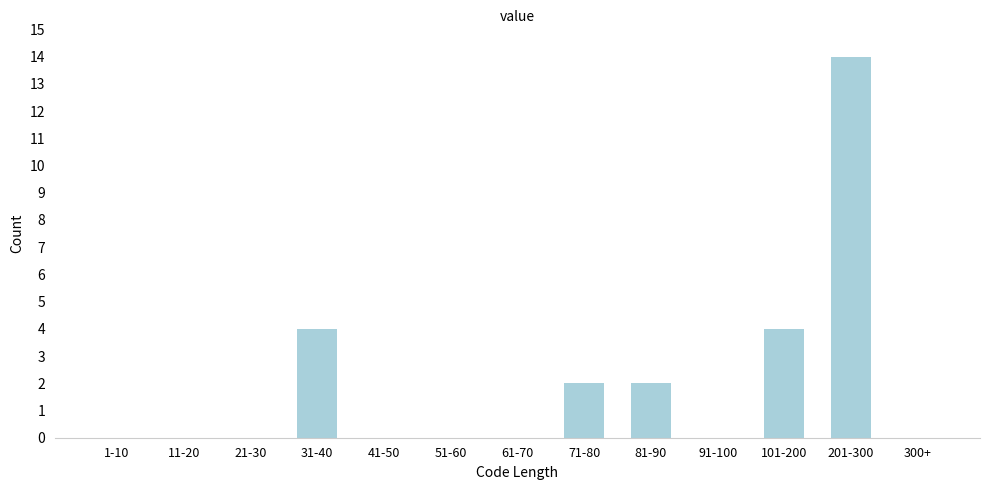

Reading right to left, transcribe all the data shown in this chart.

300+=0	201-300=14	101-200=4	91-100=0	81-90=2	71-80=2	61-70=0	51-60=0	41-50=0	31-40=4	21-30=0	11-20=0	1-10=0